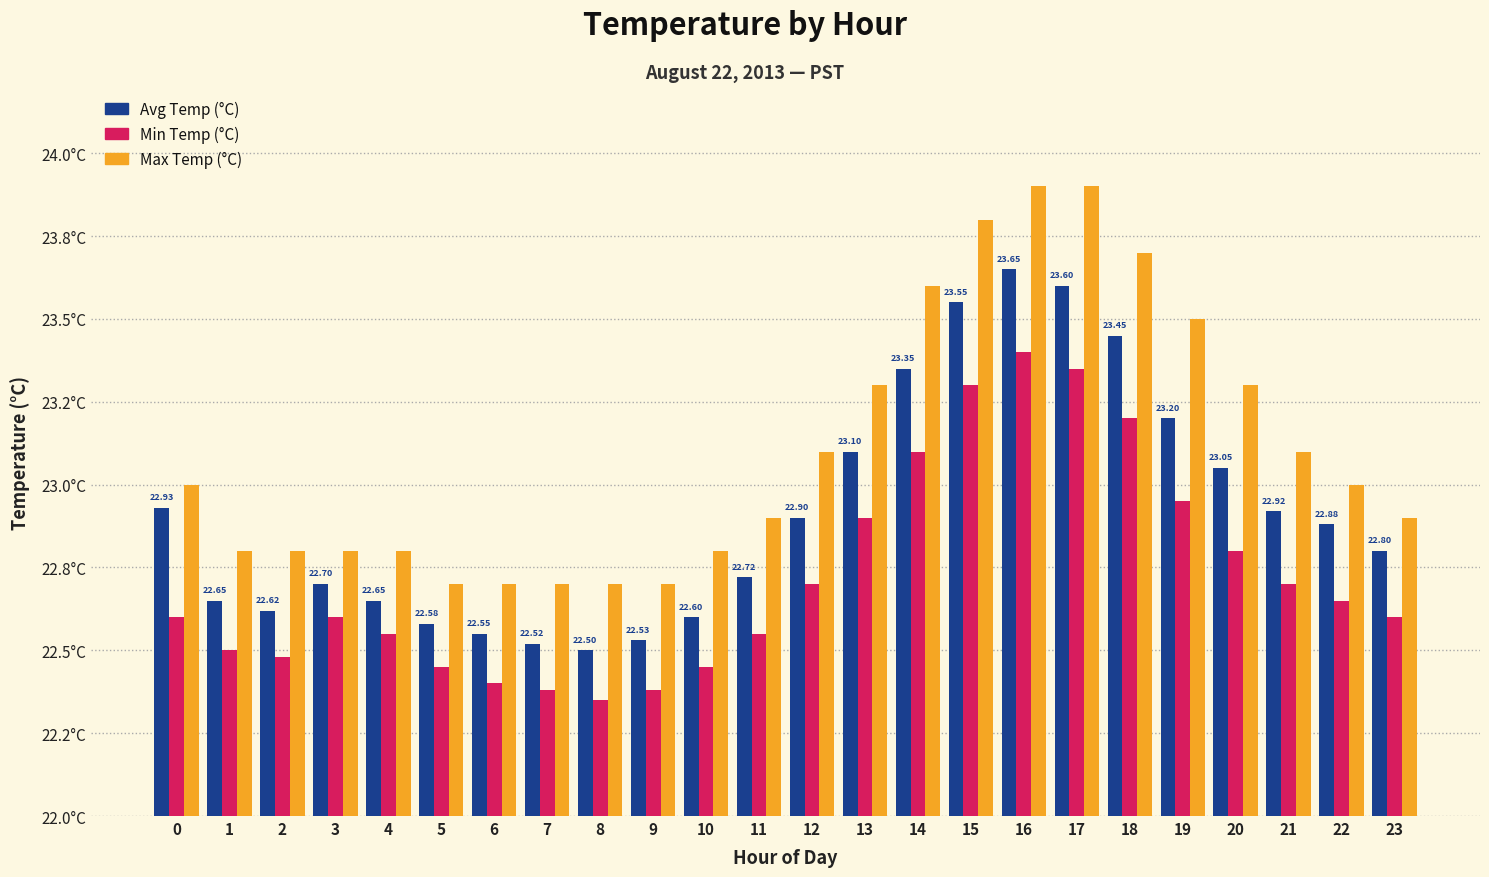

What is the sum of the Max Temp (°C) values at 2 and 15?

46.6